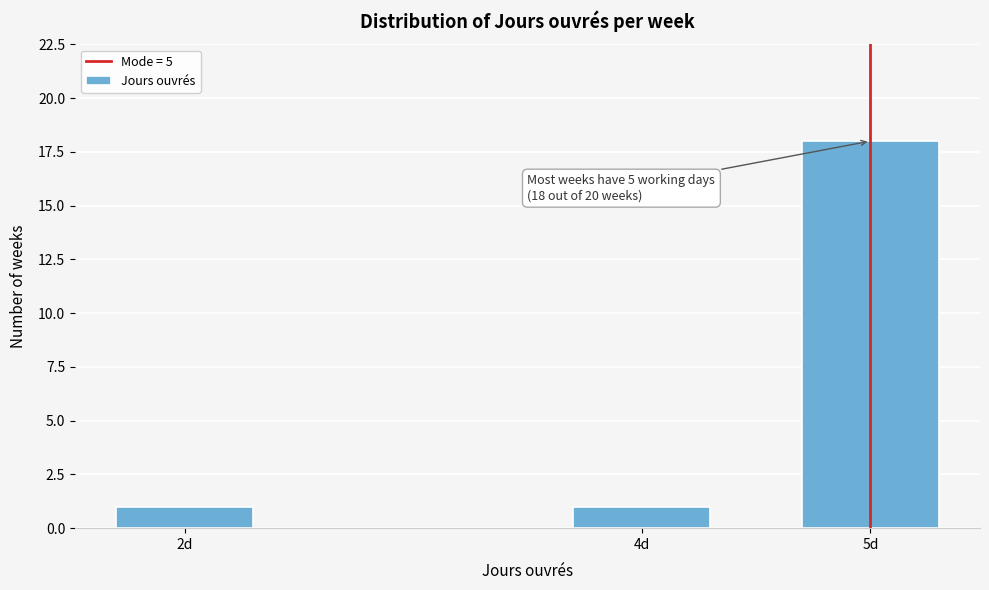

Reading right to left, extract all data points from this chart.

18	1	1